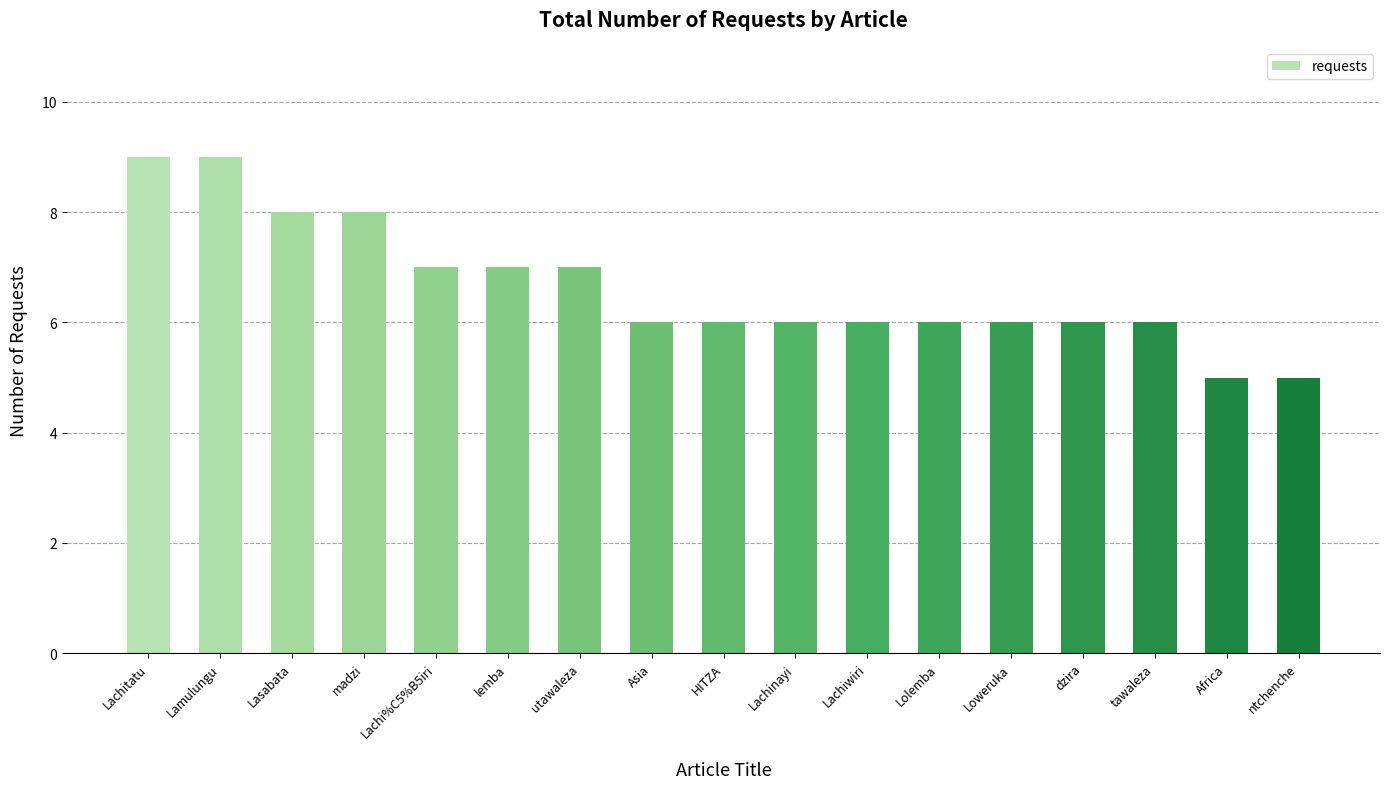

Does the chart contain stacked bars?

No